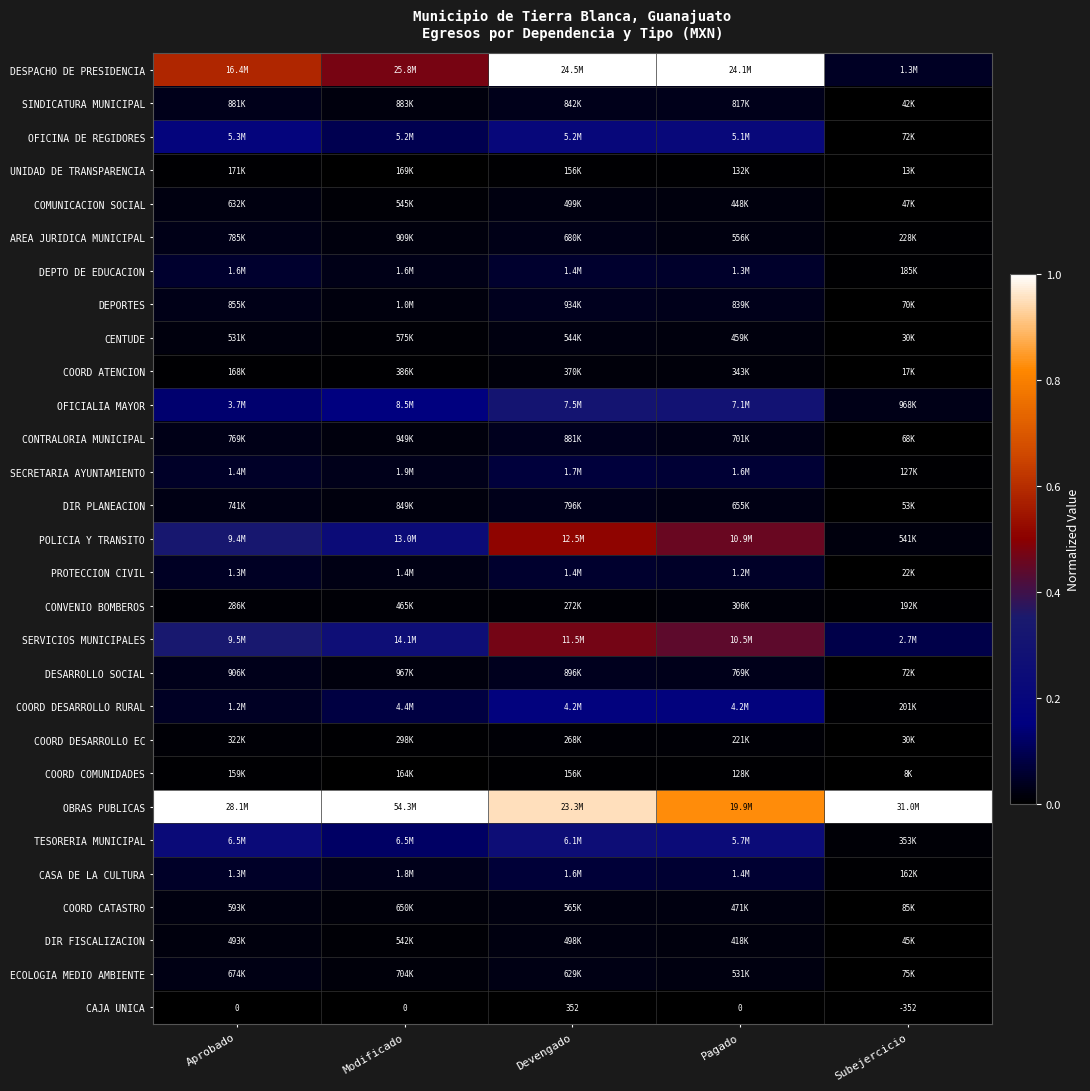

Is it true that TESORERIA MUNICIPAL equals 0.0 at Subejercicio?

False